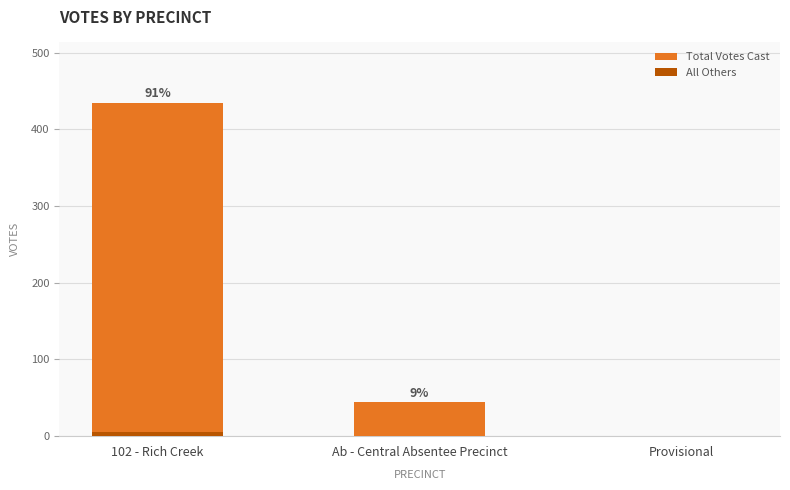

The All Others series shows 0 at Provisional. True or false?

True